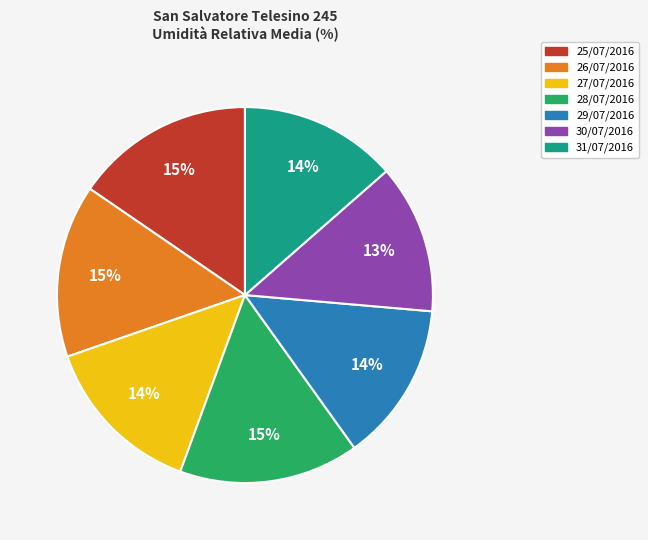

To the nearest percent, what is the combined percentage of 28/07/2016 and 29/07/2016?

29%